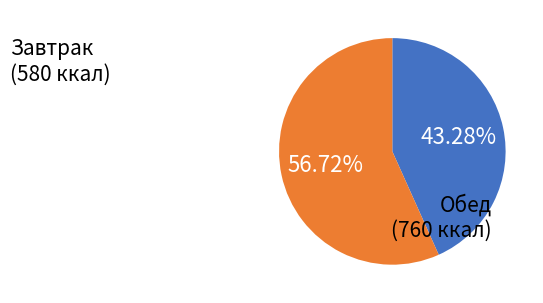

Does any single category account for the majority?

Yes